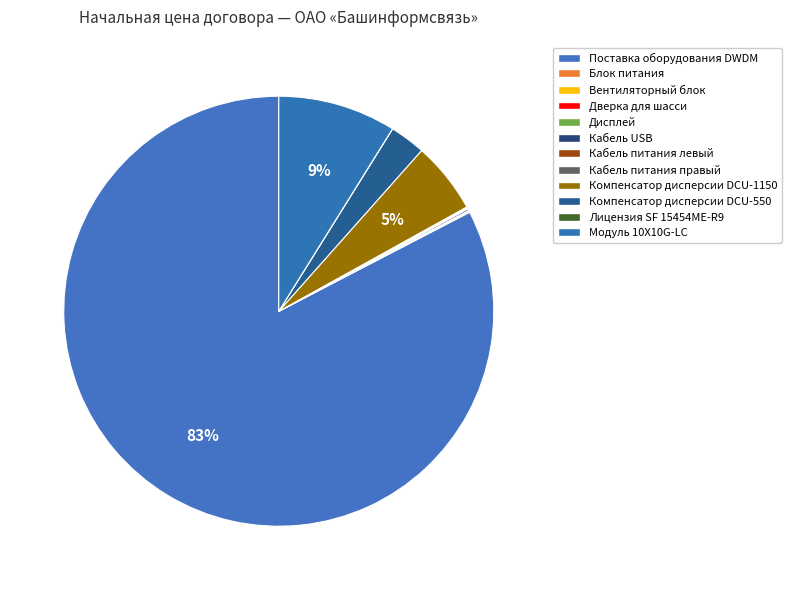

Which category has the smallest portion of the pie?

ЛИЦЕНЗИЯ SF 15454ME-R9